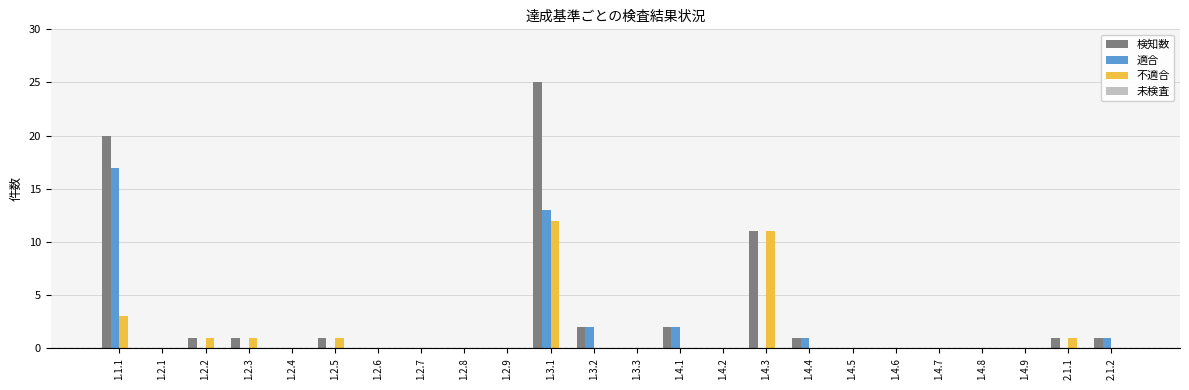

Which series has the largest range (max minus min)?

検知数